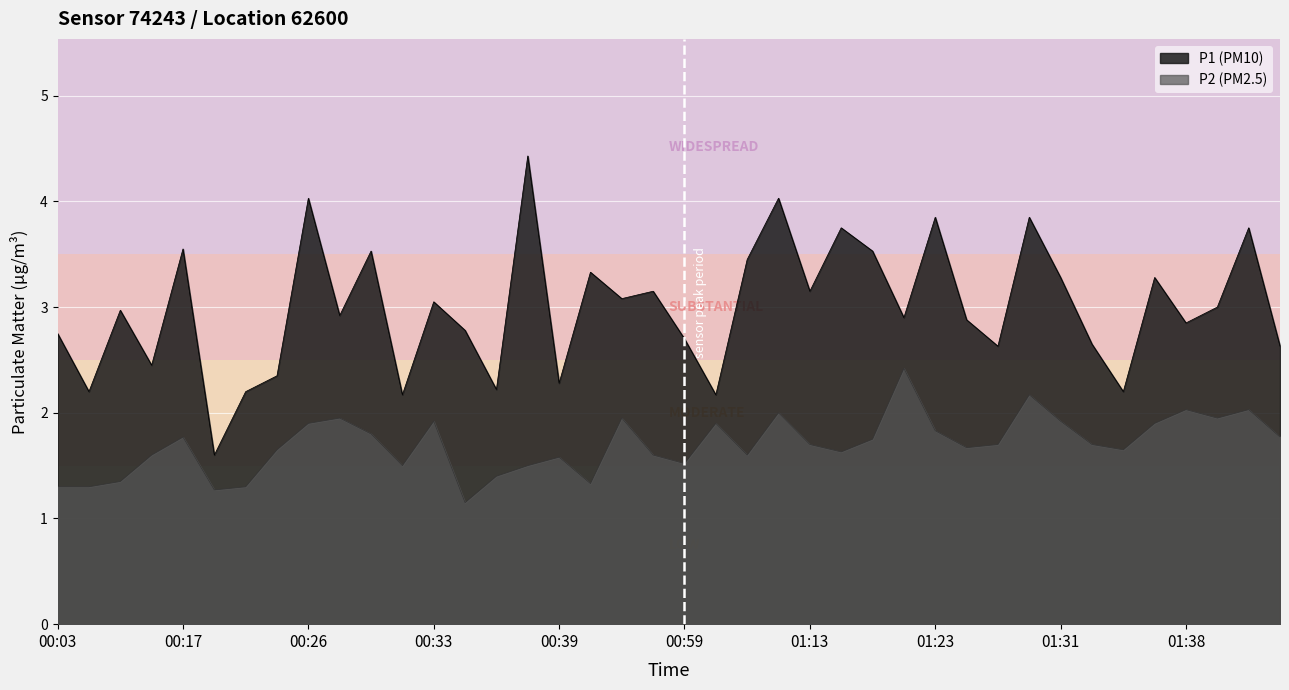

Rank the series by their average value, from highest to lowest.

P1, P2